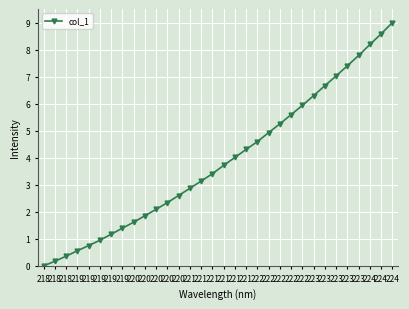

The value at 219 is 1.6. True or false?

False